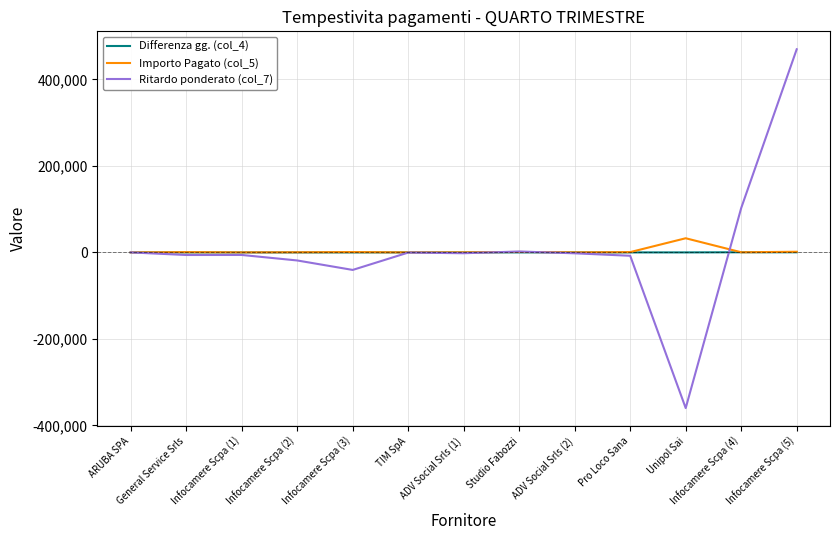

Is the value of Differenza gg. (col_4) at Infocamere Scpa (3) greater than the value of Ritardo ponderato (col_7) at Infocamere Scpa (4)?

No